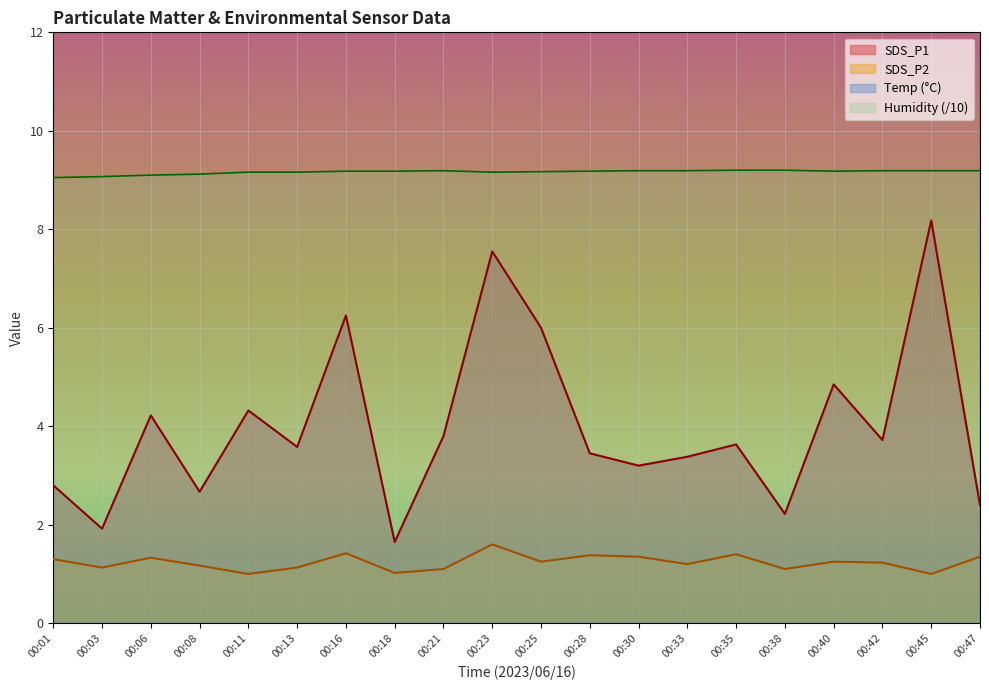

How many values in the SDS_P2 series exceed 1?

18